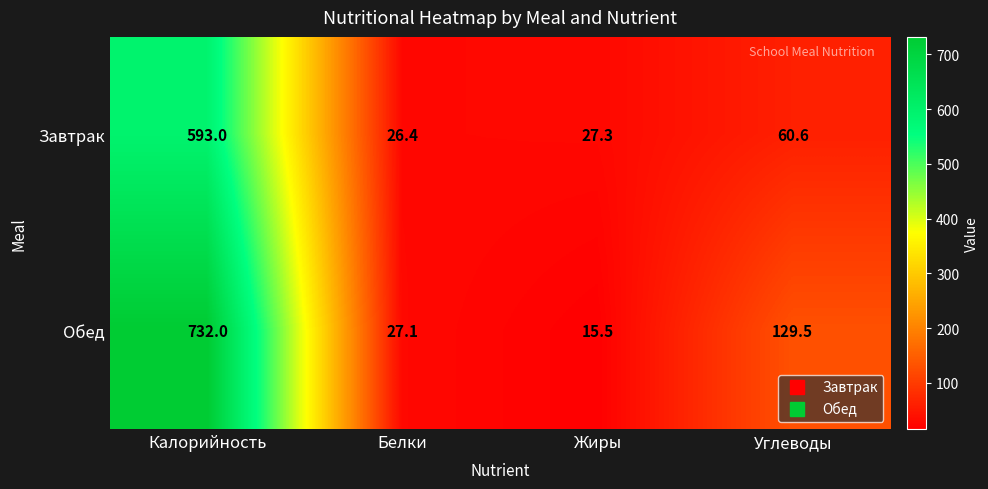

Reading left to right, what are all the values shown in this chart?

Завтрак: 593.0	26.4	27.3	60.6
Обед: 732.0	27.1	15.5	129.5